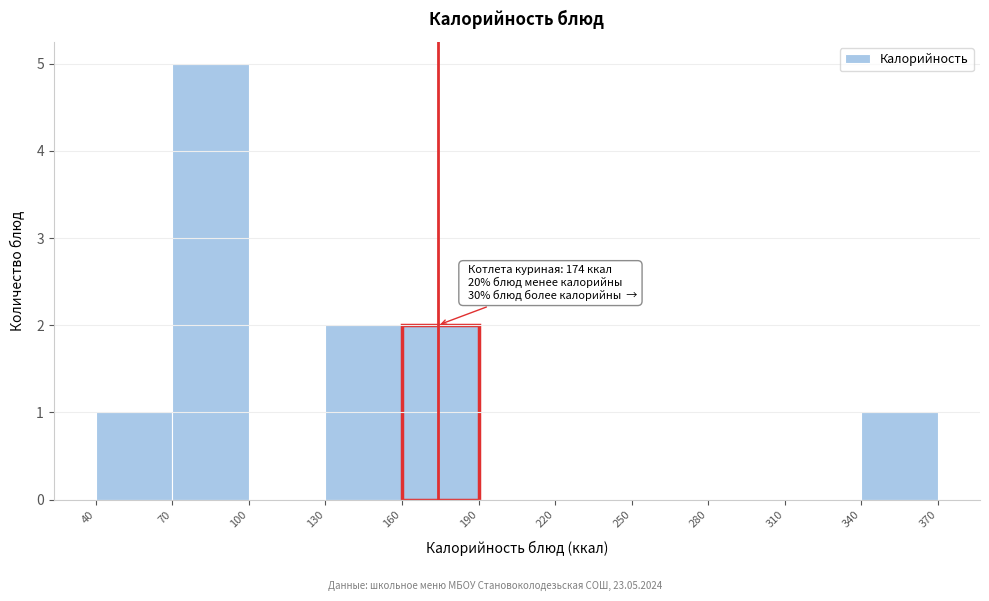

Over which range of the x-axis is the bar tallest?

70 to 100